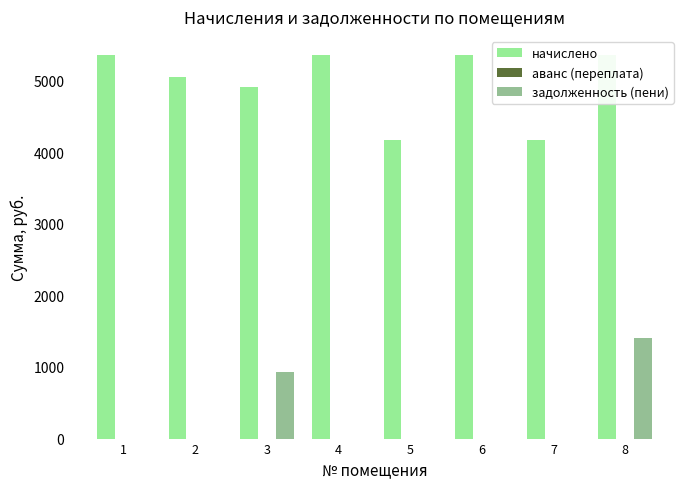

Reading left to right, transcribe all the data shown in this chart.

начислено: 5356.8	5049.6	4915.2	5356.8	4176.0	5356.8	4176.0	5356.8
аванс (переплата): 0.0	0.0	0.0	0.0	0.0	0.0	0.0	0.0
задолженность (пени): 0.0	0.0	925.1	0.0	0.0	0.0	0.0	1403.1